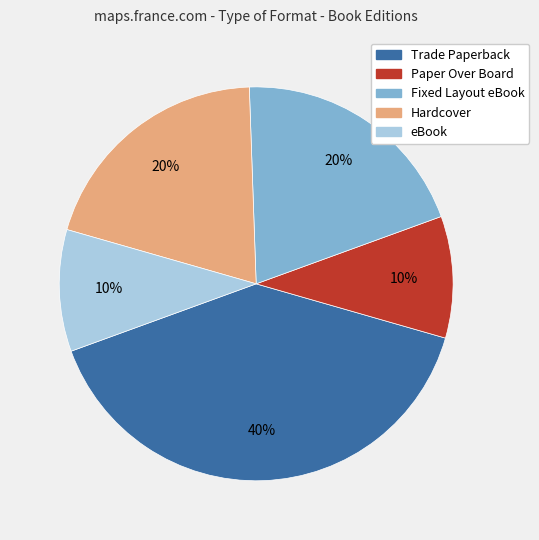

Which slice is the largest?

Trade Paperback